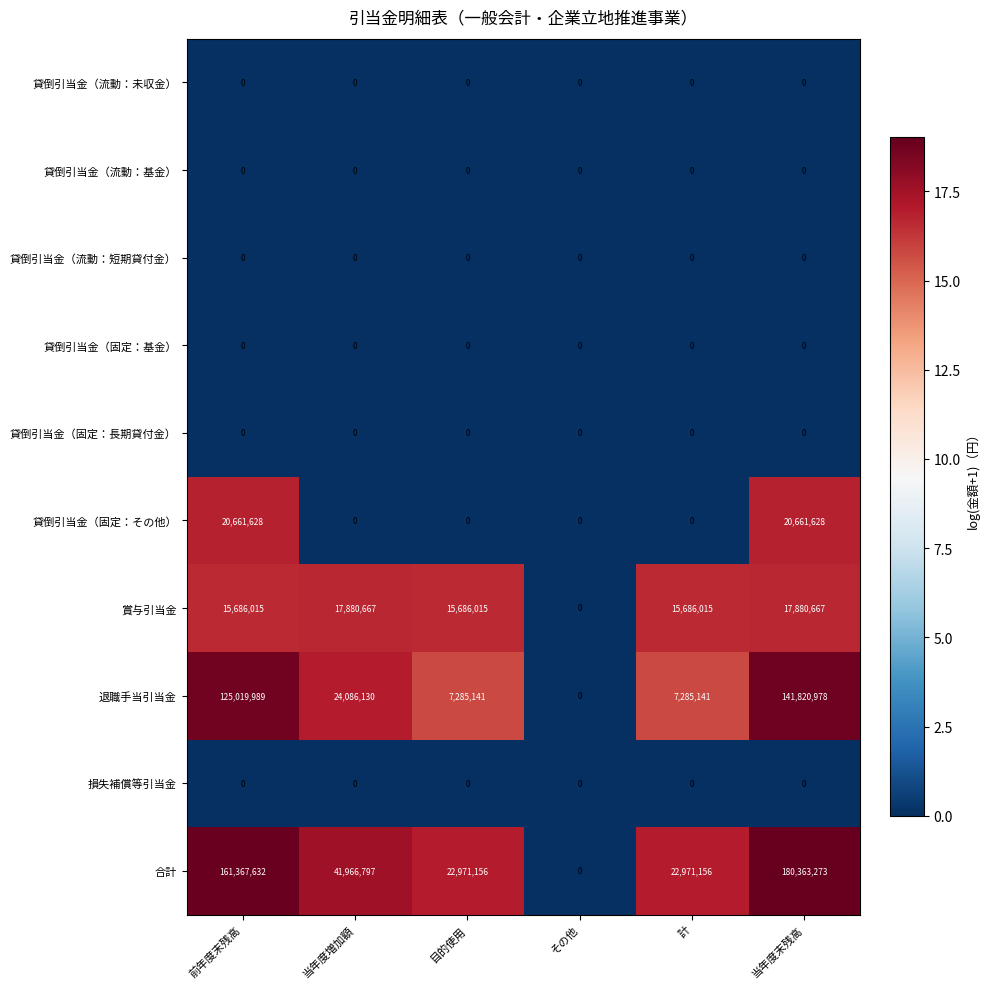

At which category is the sum across all series the highest?

当年度末残高